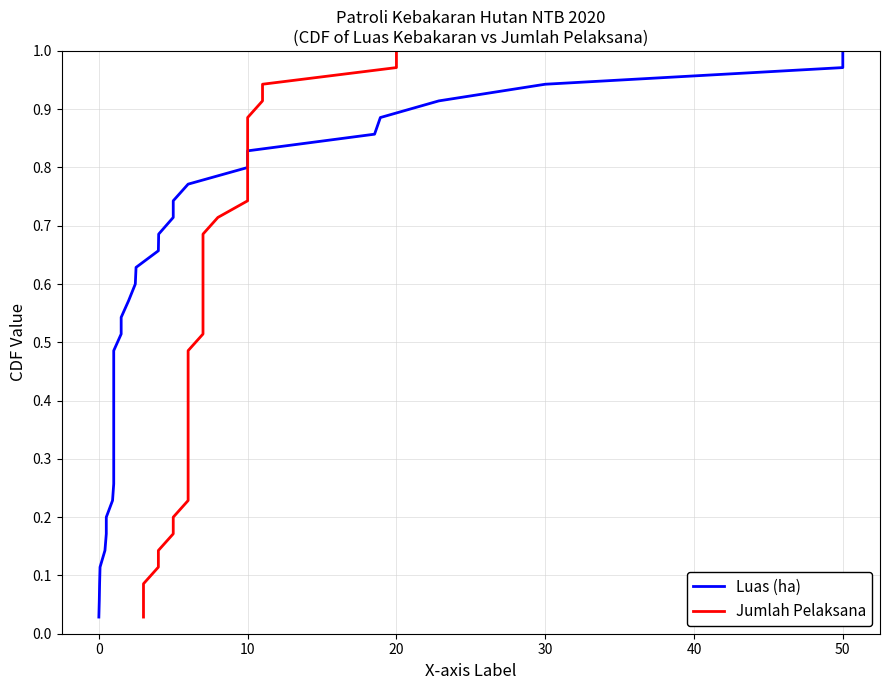

Rank the series by their maximum value, from lowest to highest.

Luas (ha), Jumlah Pelaksana